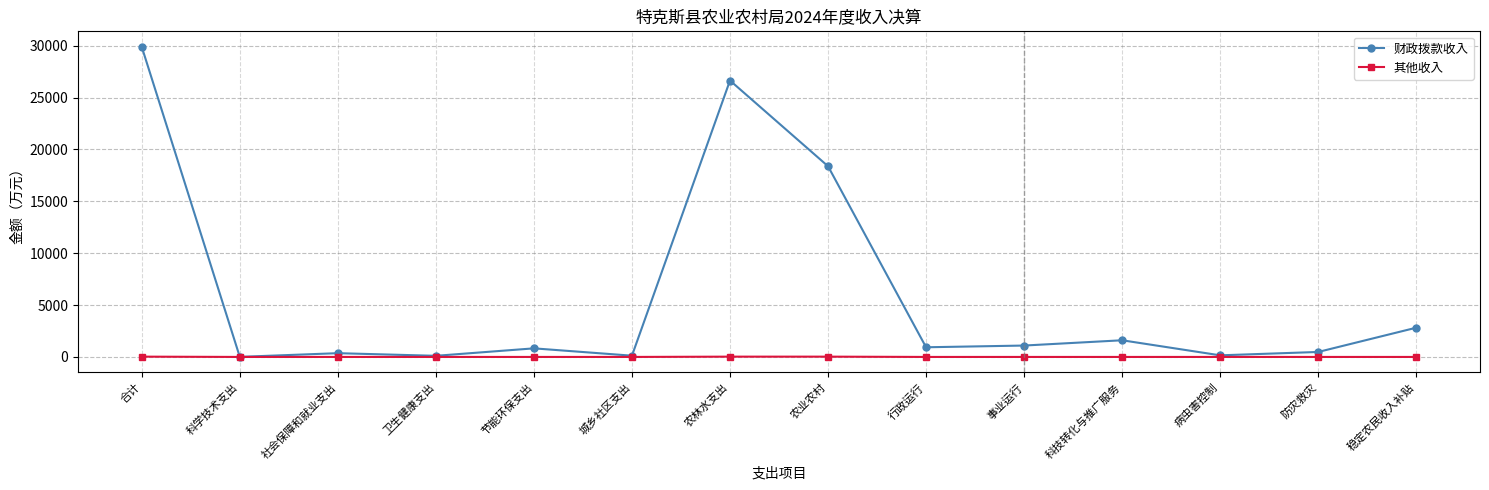

Rank the series at 农林水支出 from lowest to highest value.

其他收入, 财政拨款收入